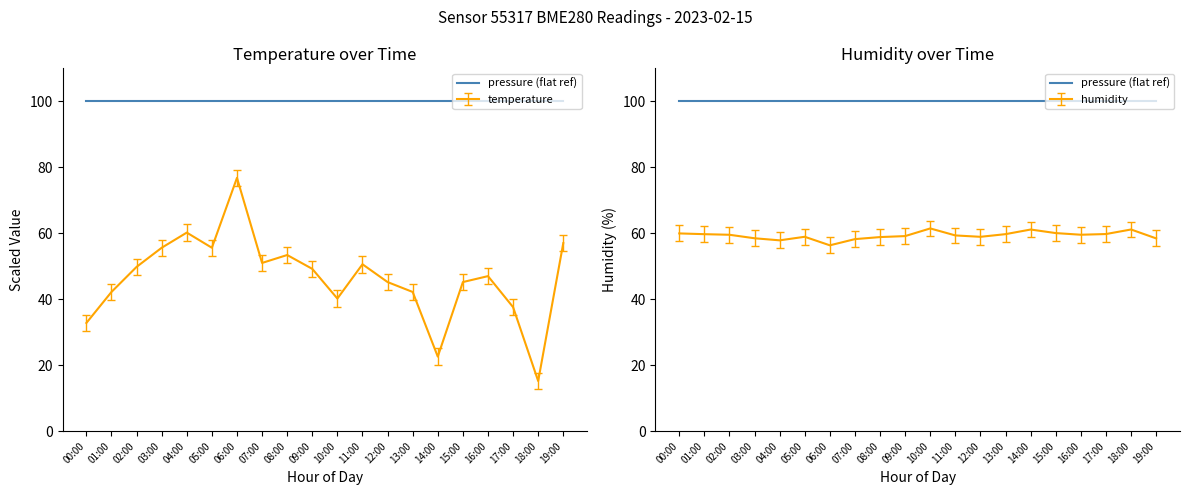

True or false: temperature has more than 0 interior local peaks.

True